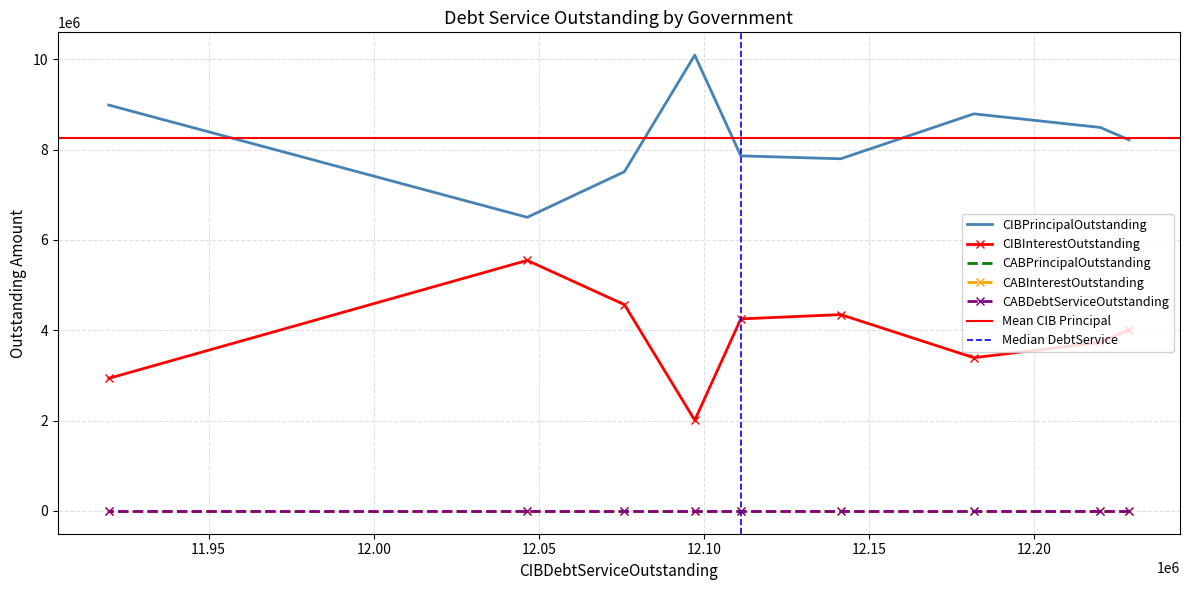

What is the average value of the CIBInterestOutstanding series?

3865343.1